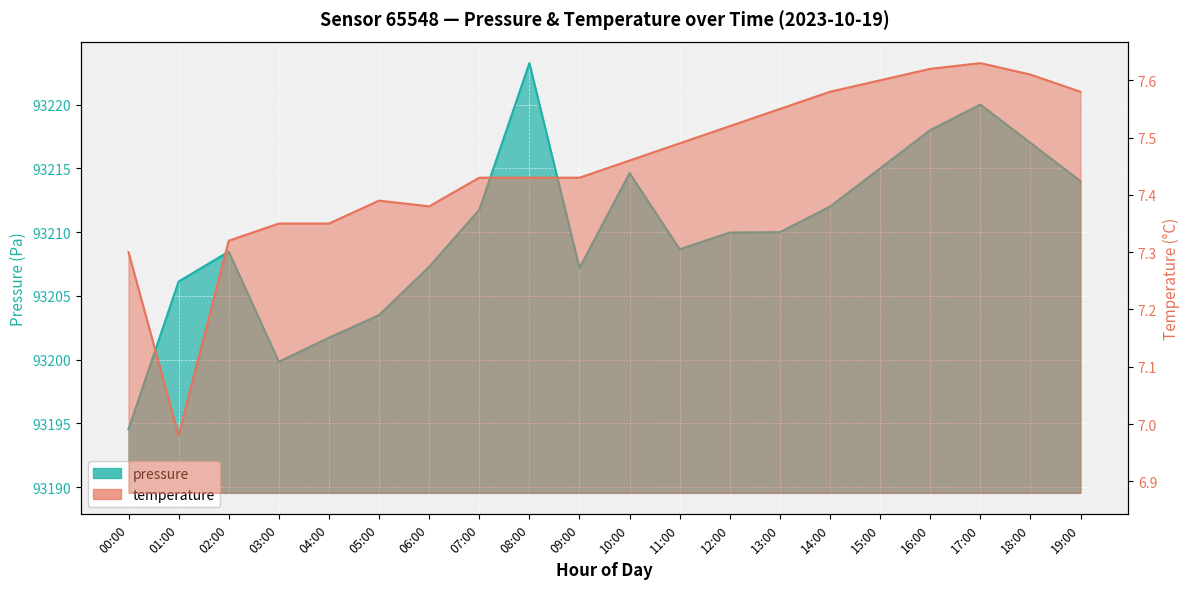

What position from the left is 15:00?

16